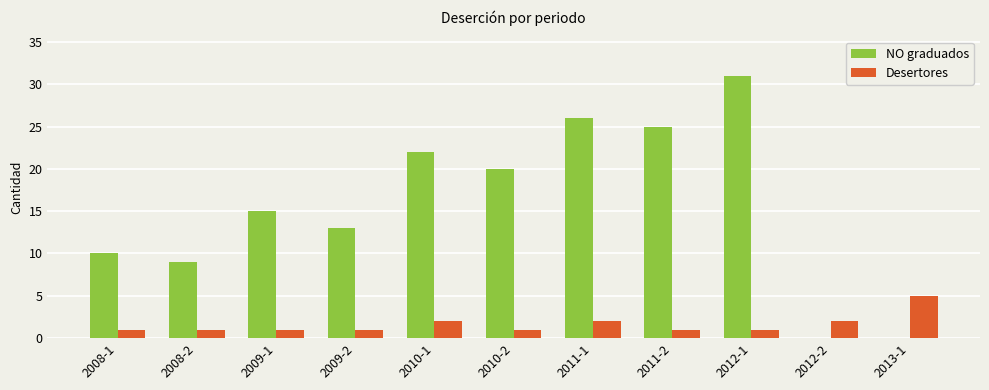

What is the greatest value displayed?

31